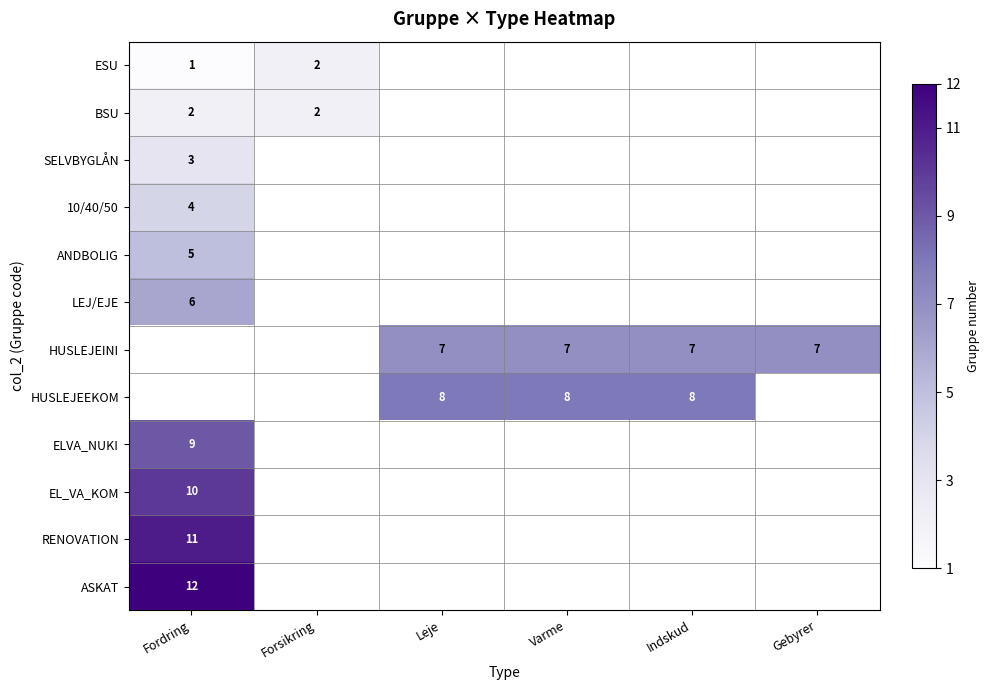

What is the minimum value for SELVBYGLÅN?

3.0